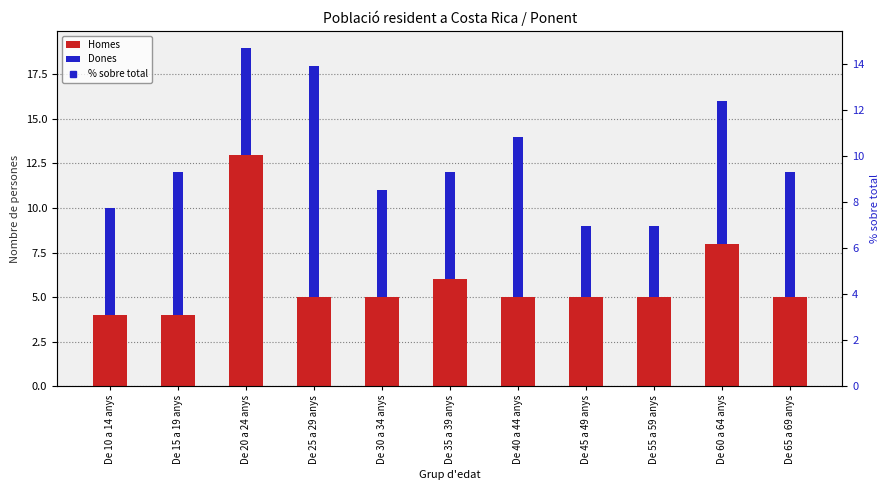

How many series are shown in this chart?

3